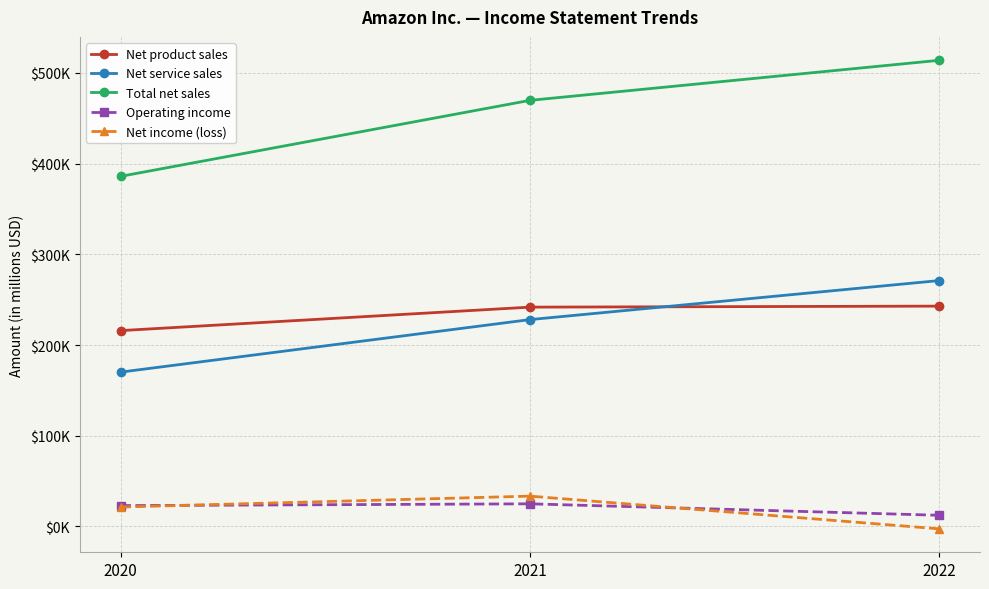

Is this an area chart (filled region under the line)?

No